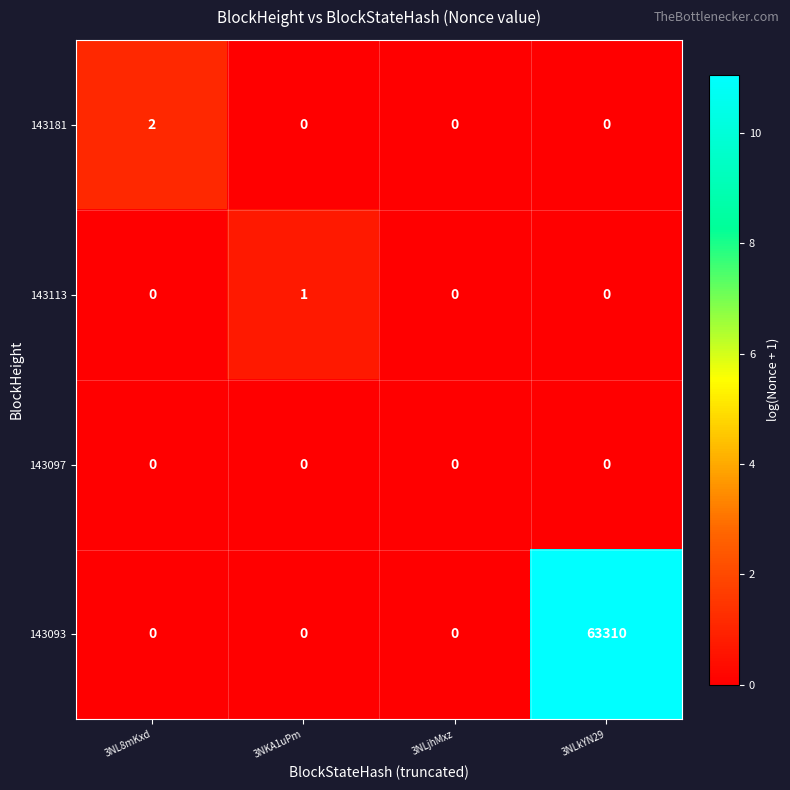

How many data points does each series have?

4